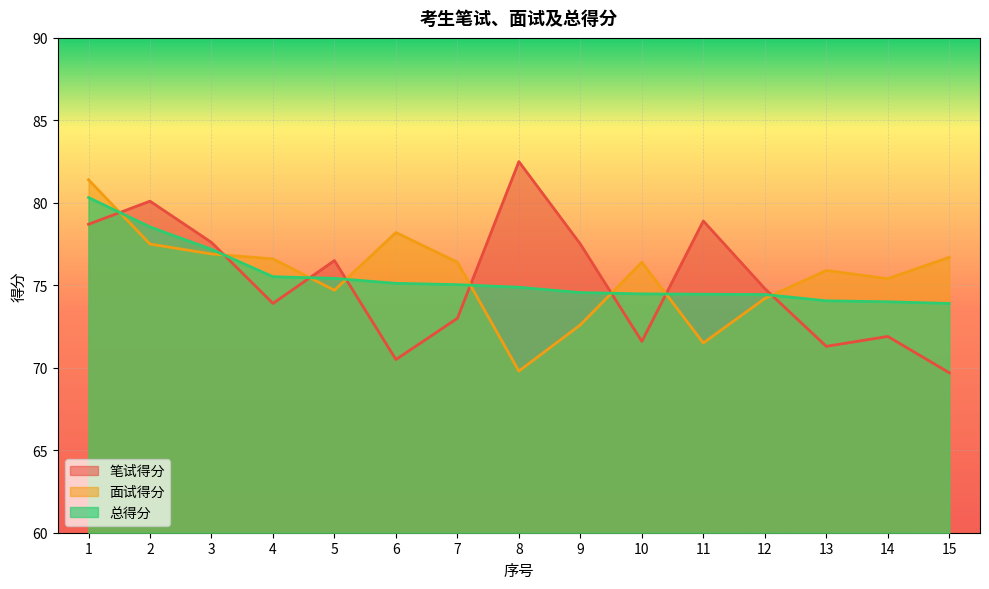

Which series has the widest spread of values?

笔试得分